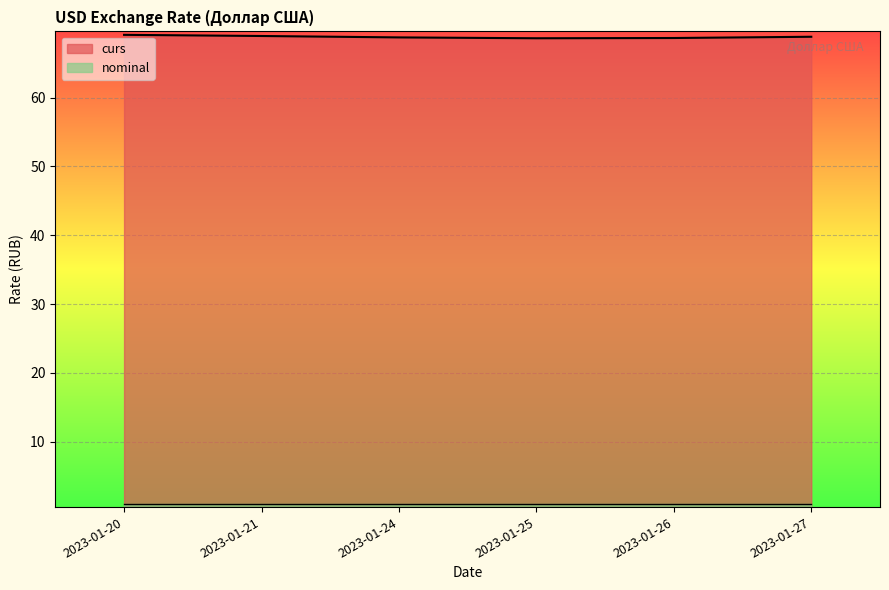

Rank the categories by value from lowest to highest.

2023-01-25, 2023-01-26, 2023-01-24, 2023-01-27, 2023-01-21, 2023-01-20